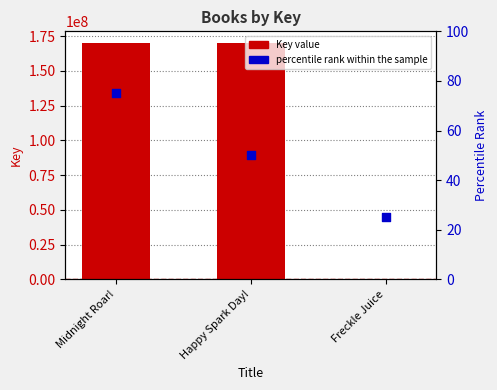

Which series has the largest Y range (max minus min)?

Key